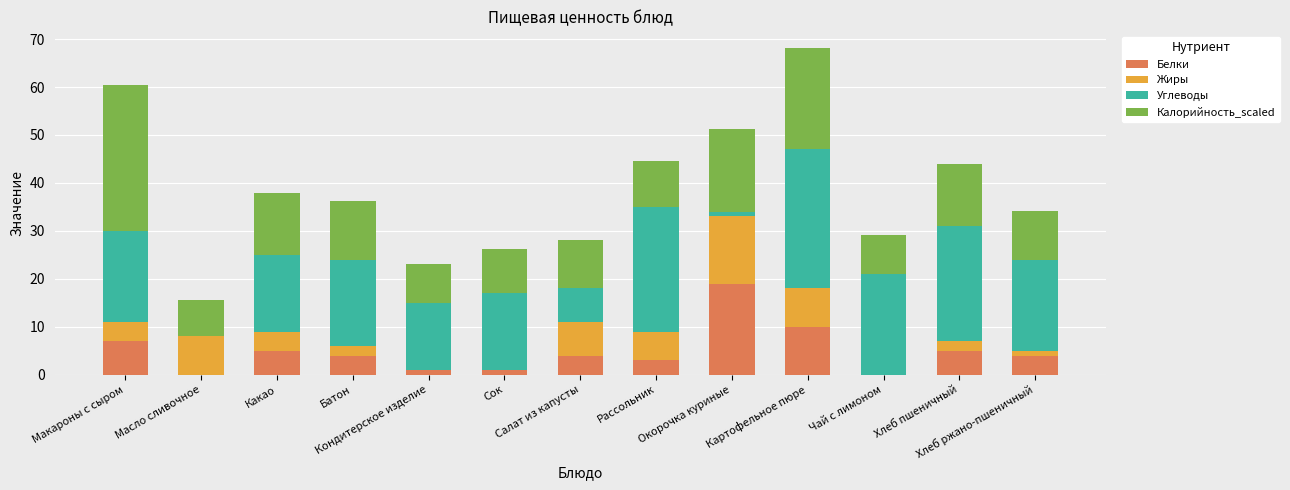

True or false: Жиры has a value of 2.0 at Батон.

True